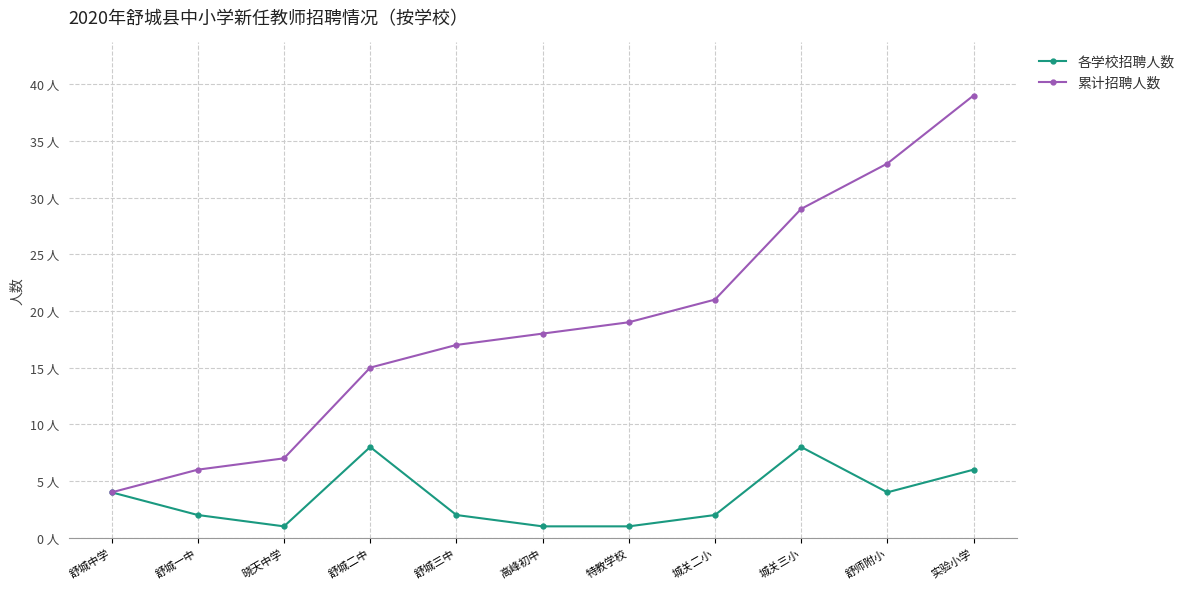

What is the difference between the 各学校招聘人数 values at 特教学校 and 实验小学?

5